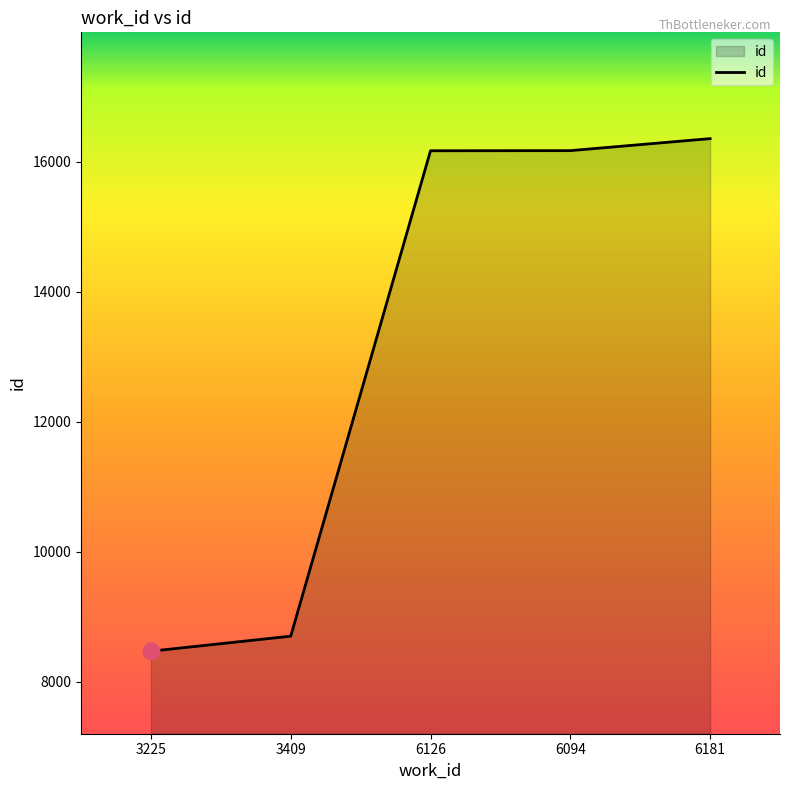

True or false: the data shows 16173 at 6094.

True